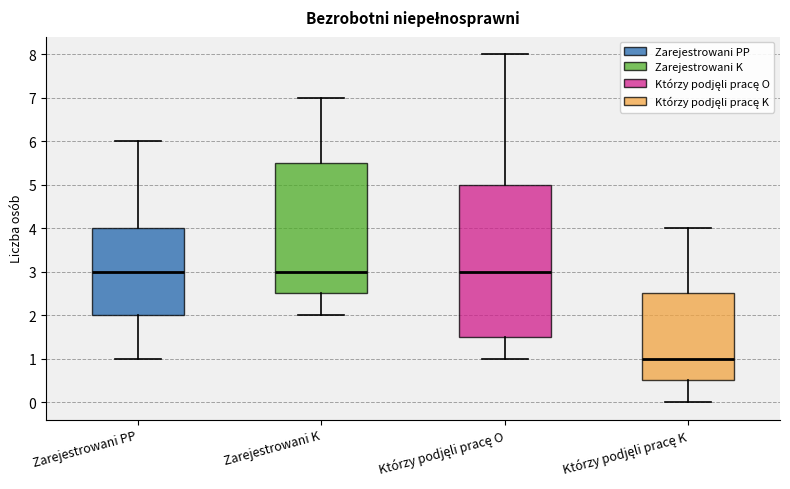

Comparing the boxes themselves (not the whiskers), which one is the tallest?

Którzy podjęli pracę O